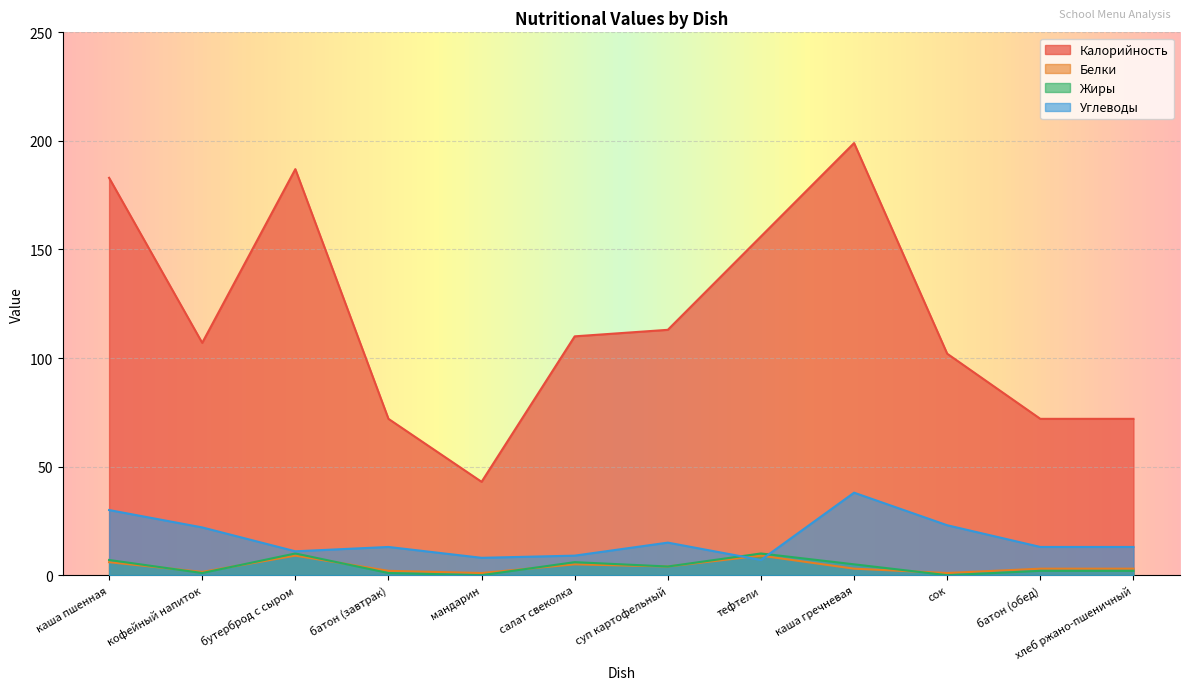

How many values in the Углеводы series exceed 13?

5